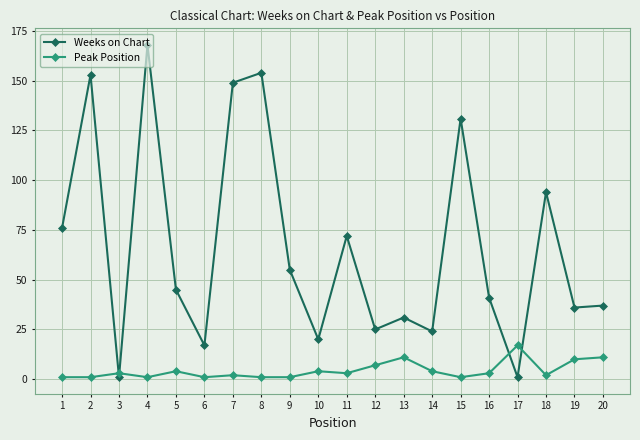

True or false: Weeks on Chart and Peak Position intersect in this chart.

True